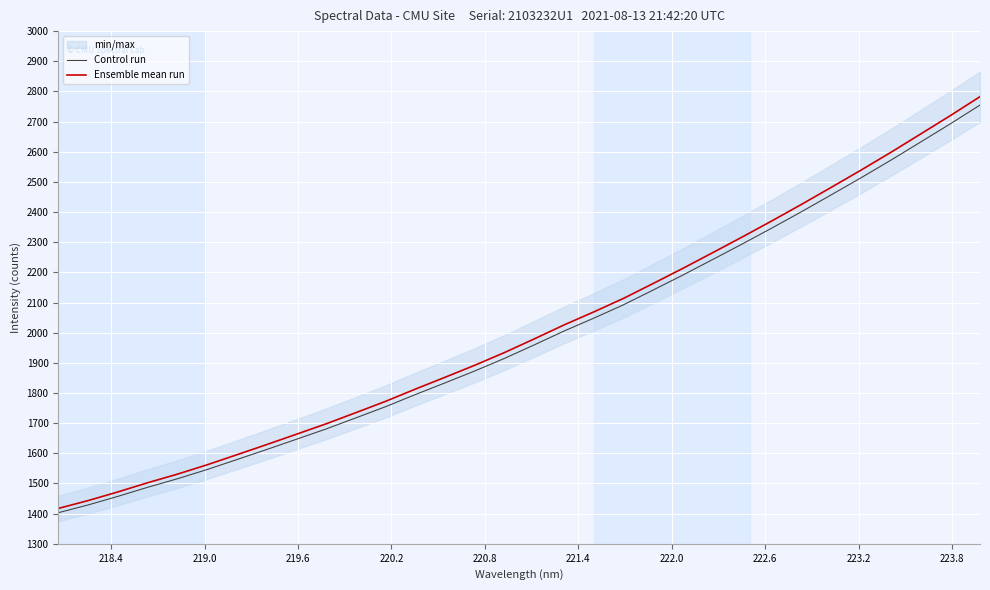

What is the lowest value of the Control run series?

1403.0